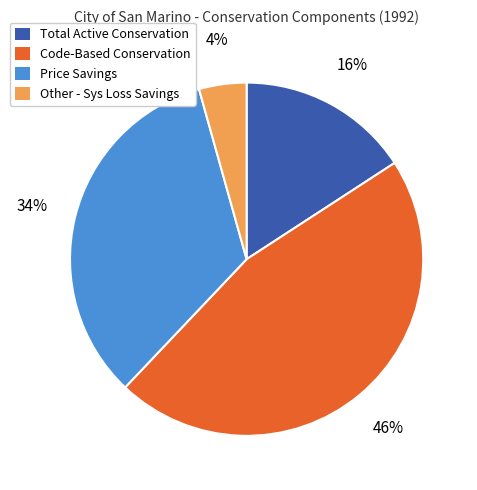

What is the largest slice in the pie chart?

Code-Based Conservation